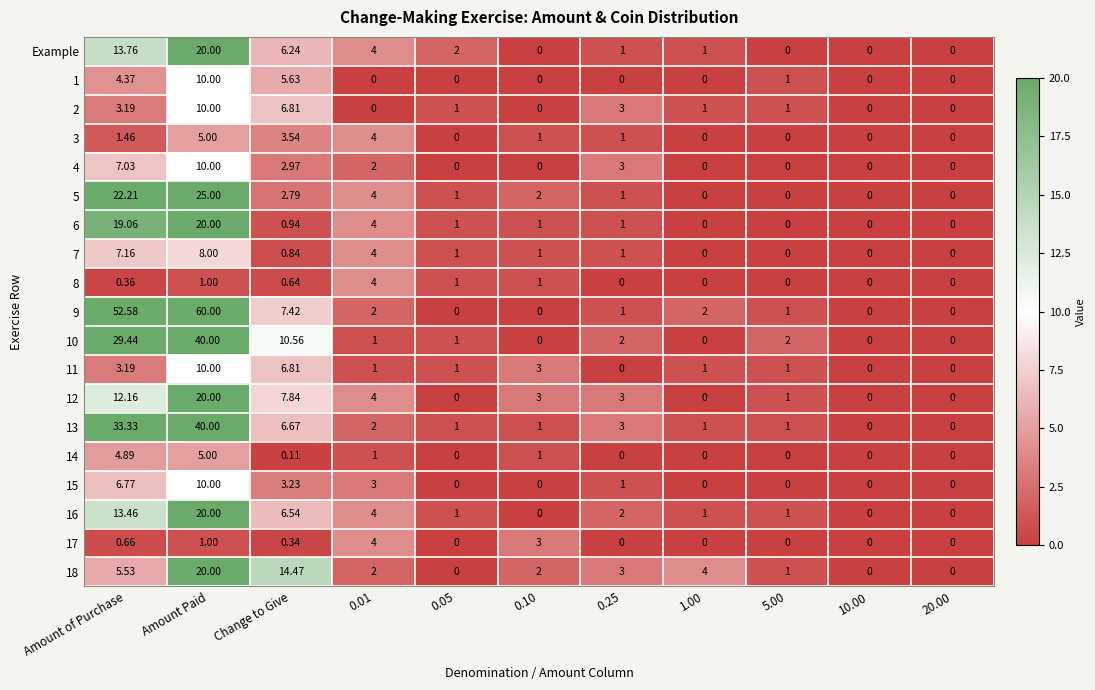

At which category does the chart reach its peak across all series?

Amount Paid